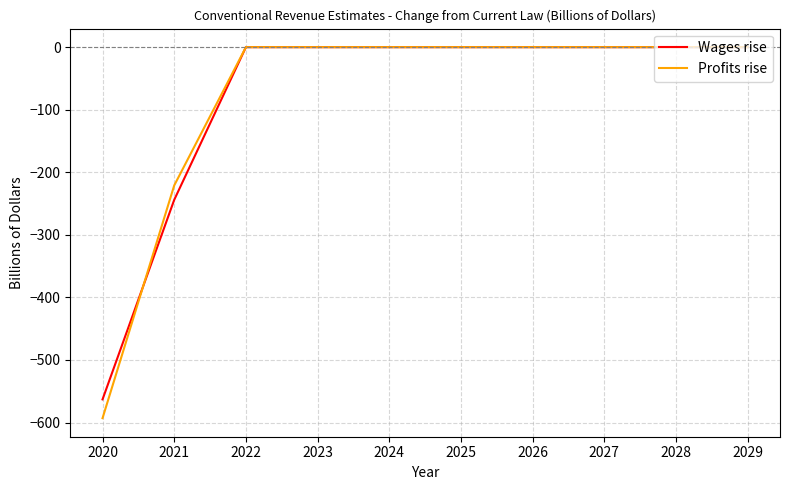

What is the total value across all series at 2020?

-1156